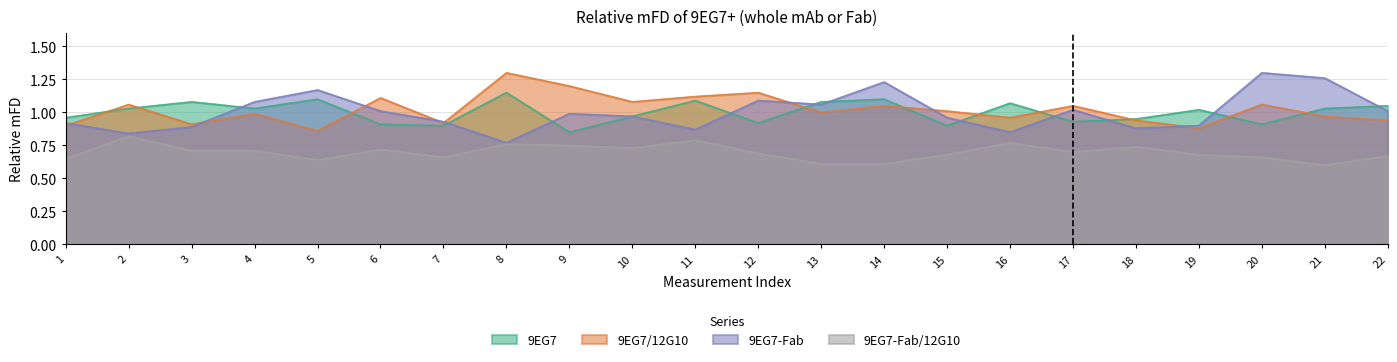

At which label does 9EG7 first exceed 1?

2